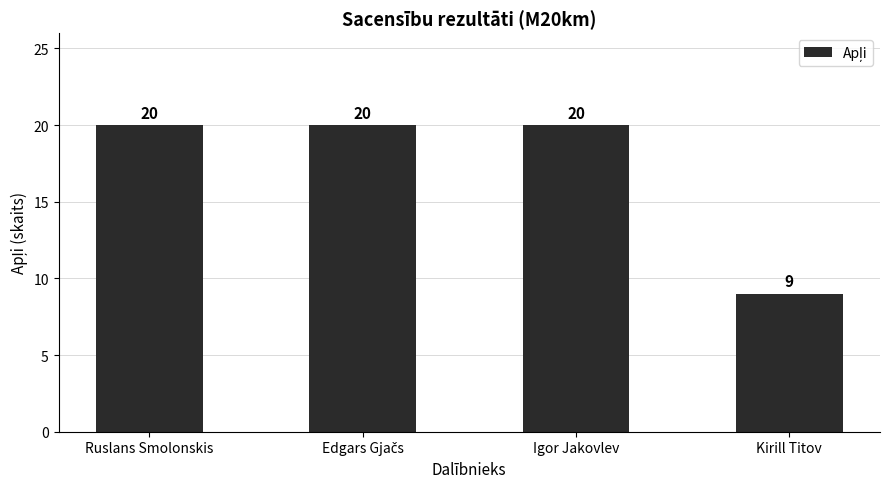

What is the sum of the values at Ruslans Smolonskis and Igor Jakovlev?

40